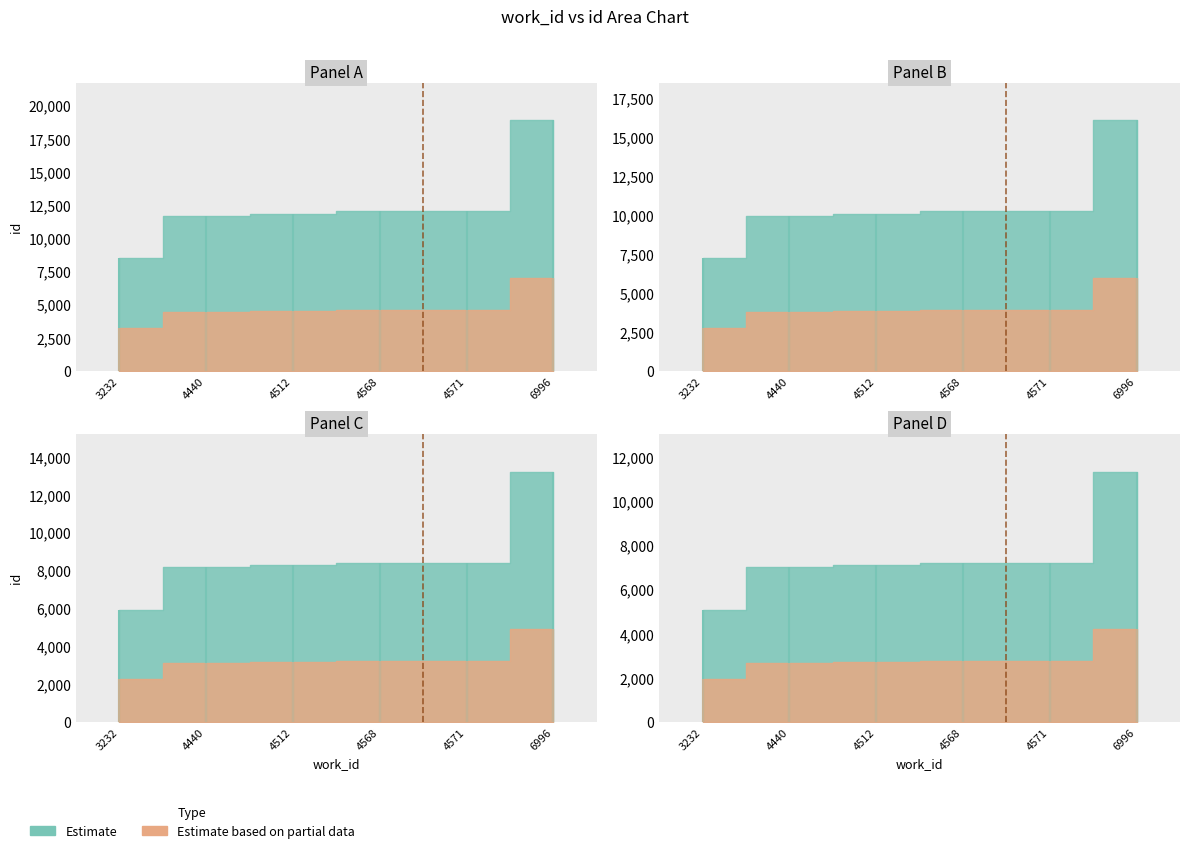

How many values in the Estimate series are below 12010?

3